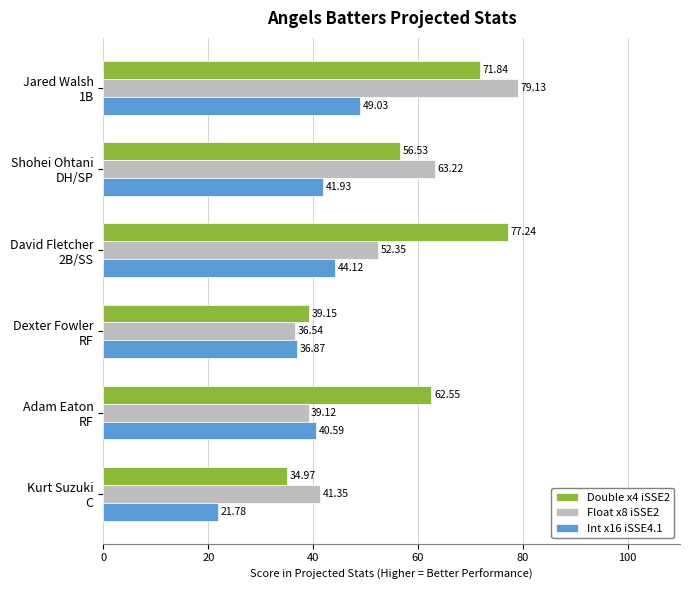

What is the difference between the maximum and minimum values in the Double x4 iSSE2 series?

42.3